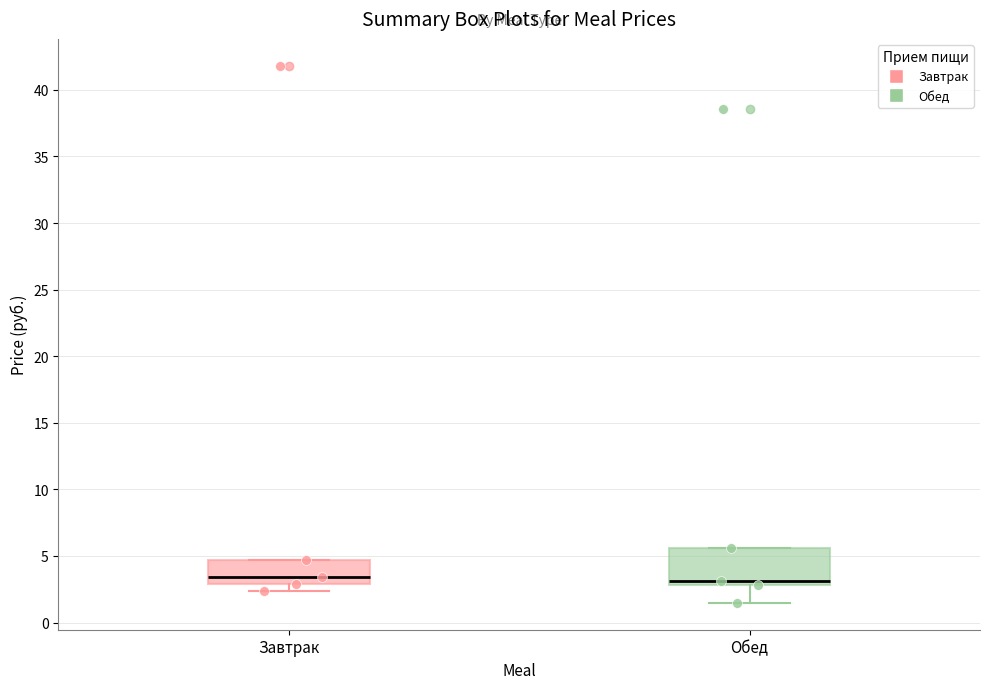

Where does the lower whisker of the box for Обед end on the y-axis? The values are not printed on the chart, so give them approximately, as read against the axis.

1.5